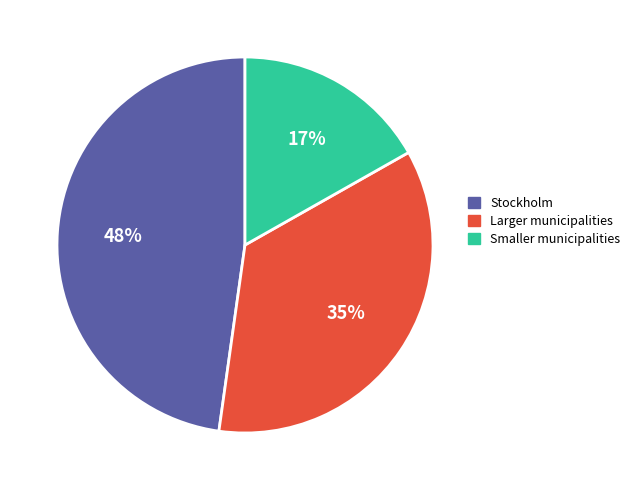

To the nearest percent, what is the difference between the largest and smallest slice percentages?

31%